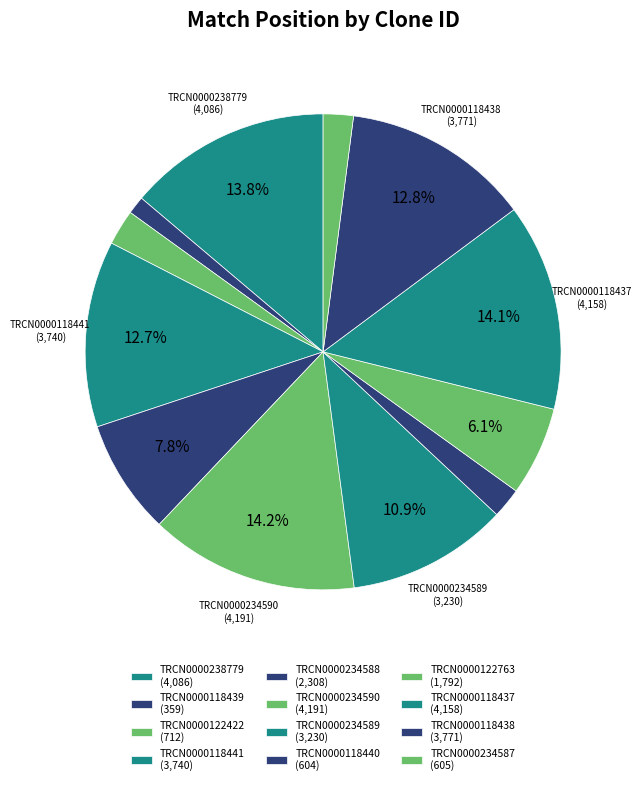

How many slices are in this pie chart?

12